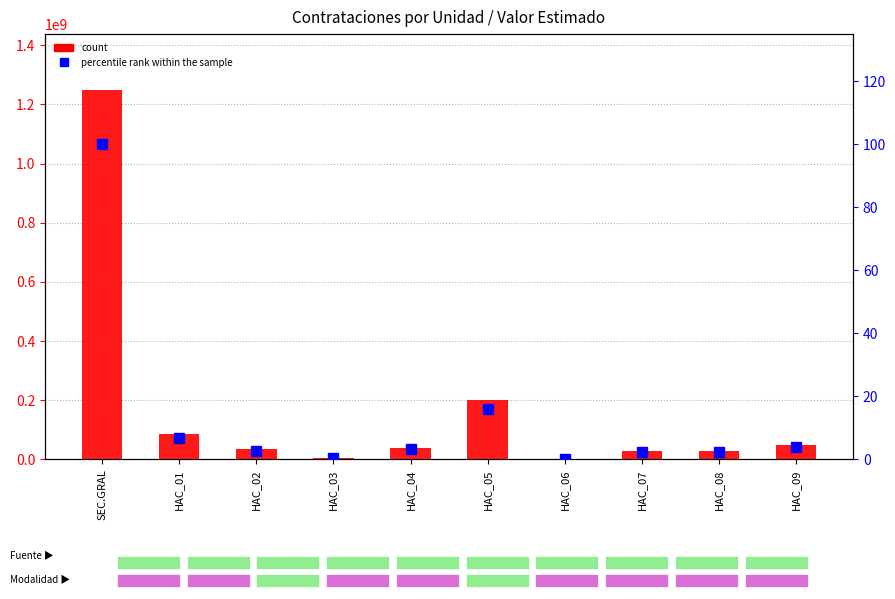

How many data points does each series have?

10